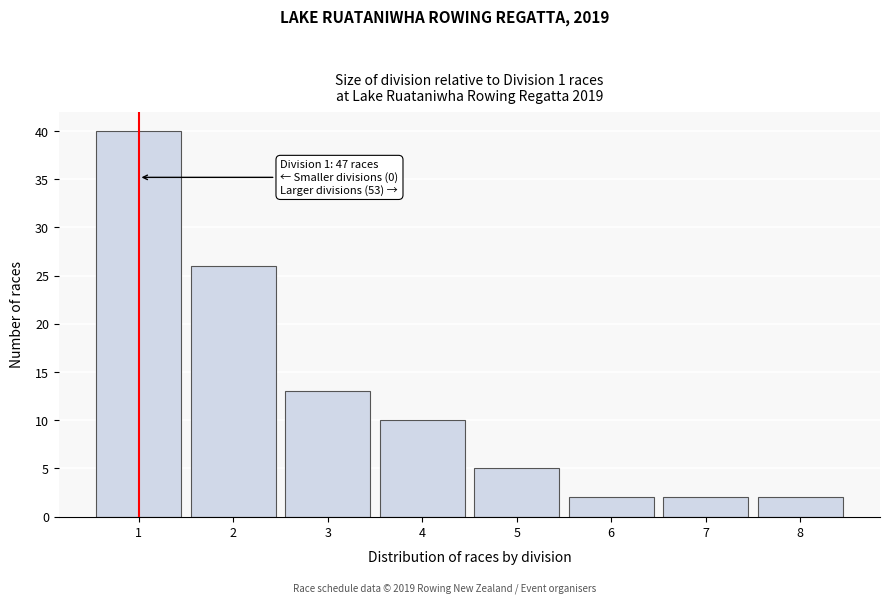

Reading right to left, extract all data points from this chart.

2	2	2	5	10	13	26	40